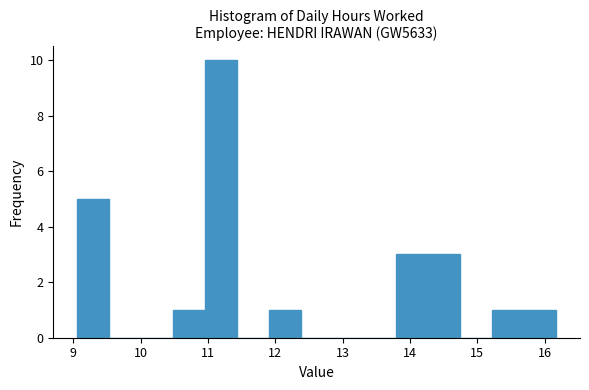

Reading left to right, transcribe this chart: for each bar, give the range it covers on the x-axis and its height. Neither the bar edges nor the heights are printed on the chart, so give them approximately, as read against the axes.

9.1 to 9.5: 5
9.5 to 10.0: 0
10.0 to 10.5: 0
10.5 to 11.0: 1
11.0 to 11.4: 10
11.4 to 11.9: 0
11.9 to 12.4: 1
12.4 to 12.9: 0
12.9 to 13.3: 0
13.3 to 13.8: 0
13.8 to 14.3: 3
14.3 to 14.7: 3
14.7 to 15.2: 0
15.2 to 15.7: 1
15.7 to 16.2: 1